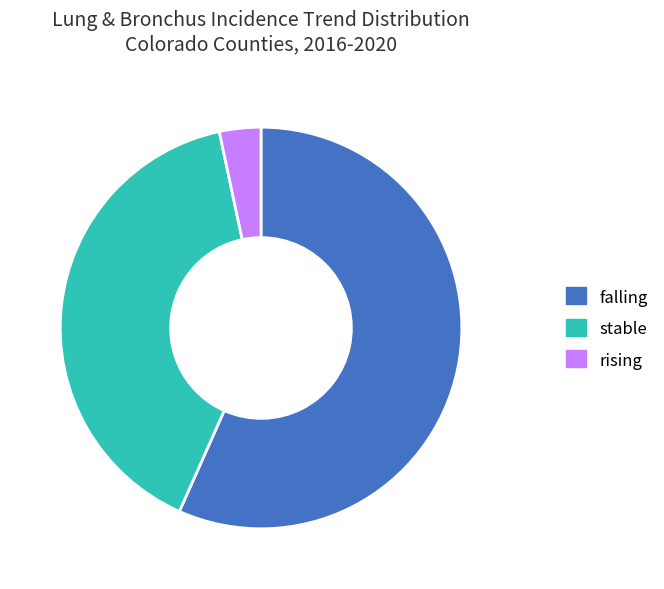

Rank the categories by value from lowest to highest.

rising, stable, falling